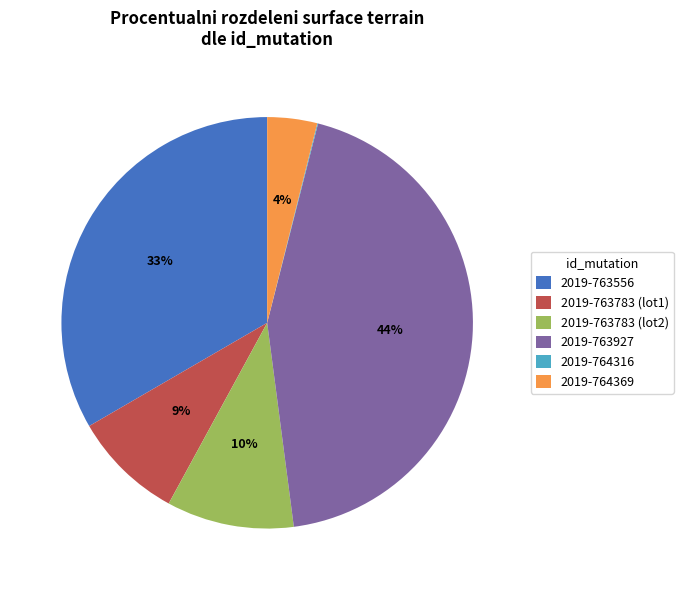

What is the largest slice in the pie chart?

2019-763927